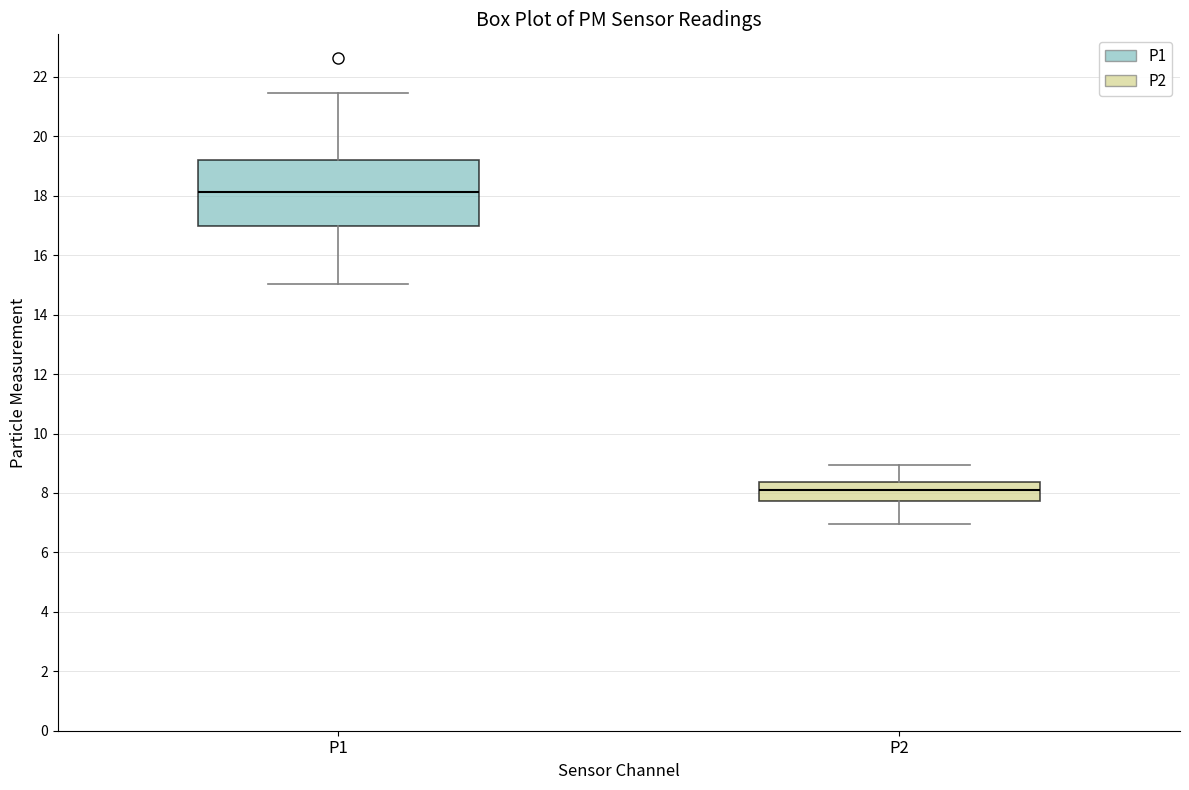

Which box is the tallest, from its lower edge to its upper edge?

P1